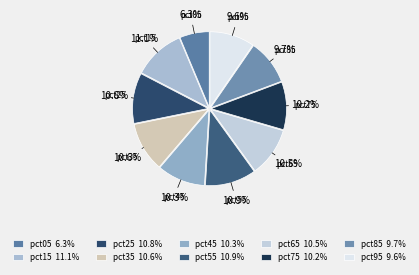

To the nearest percent, what is the difference between the pct95 and pct05 slice percentages?

3%